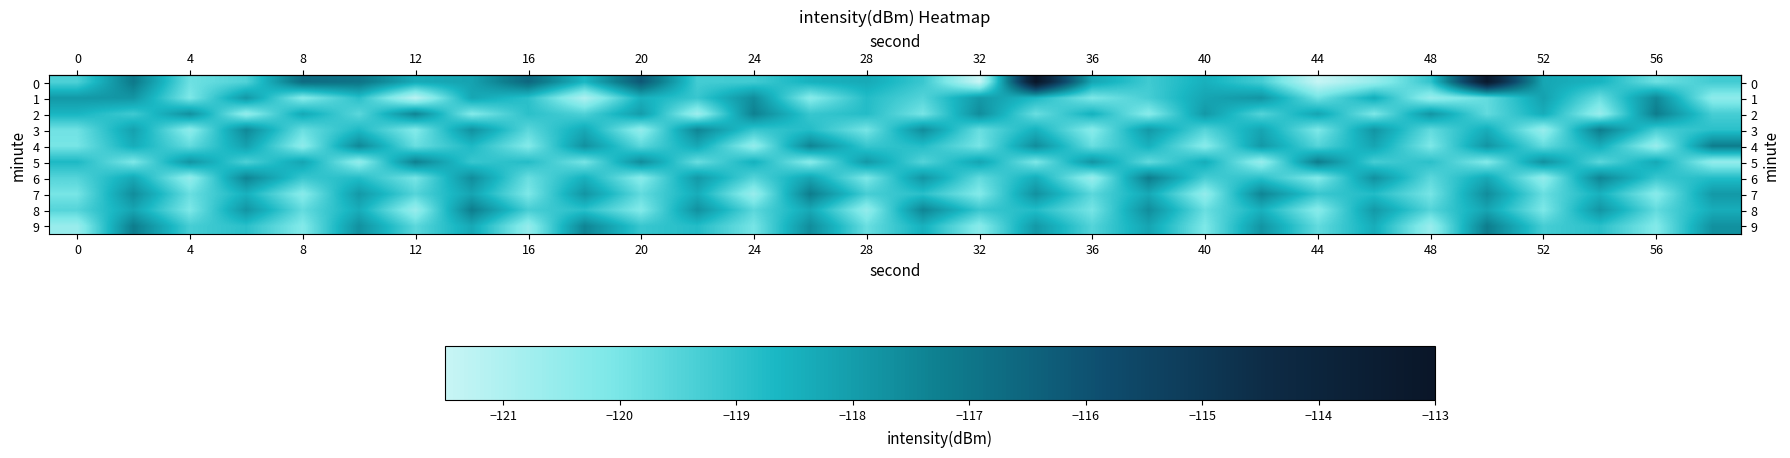

What is the maximum value shown in the chart?

-113.0